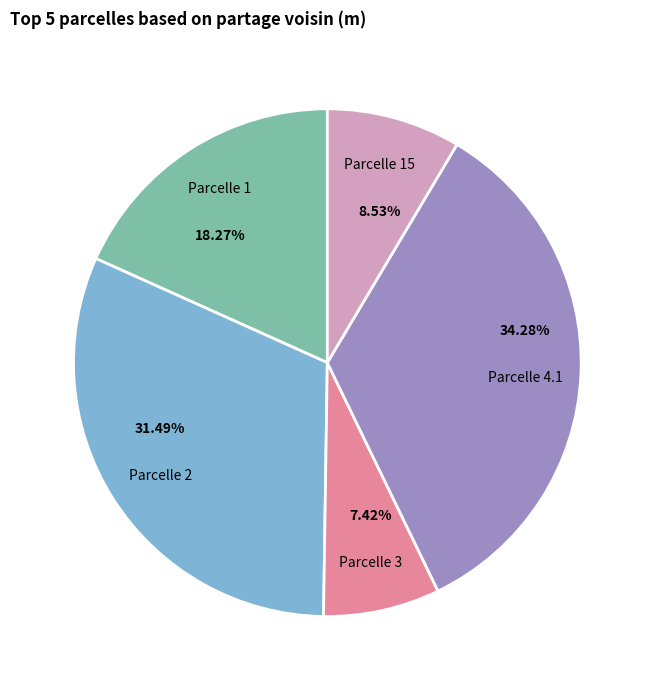

Does any single category account for the majority?

No